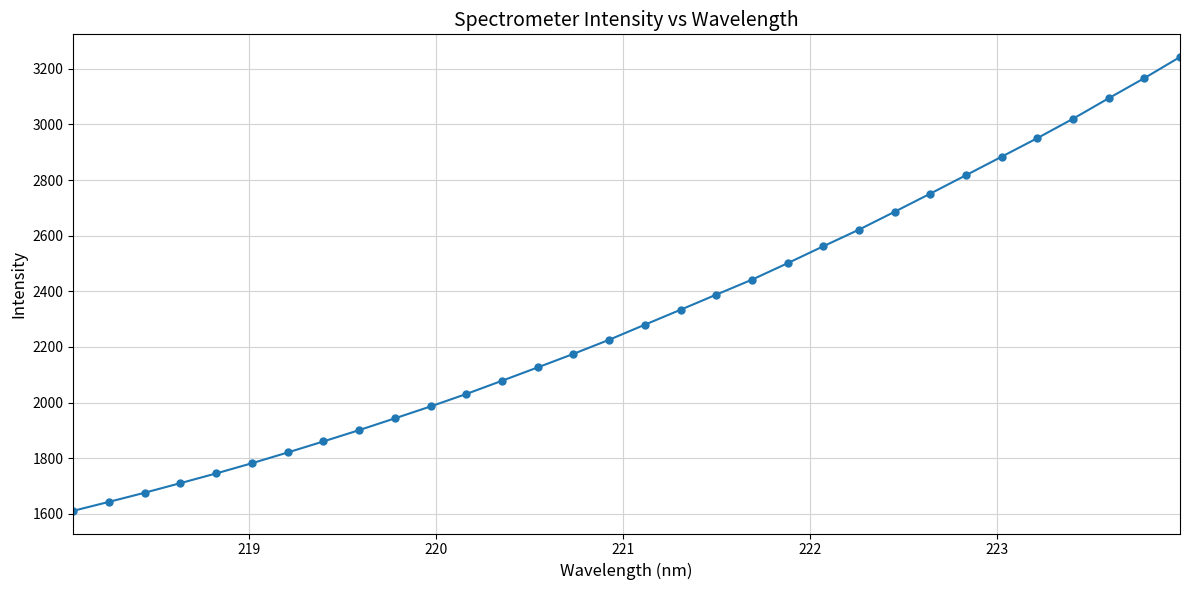

What is the sum of all values?

74059.1